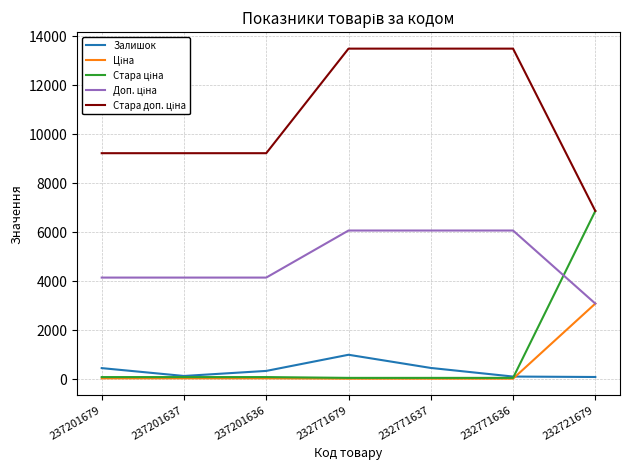

How many lines are shown in the chart?

5